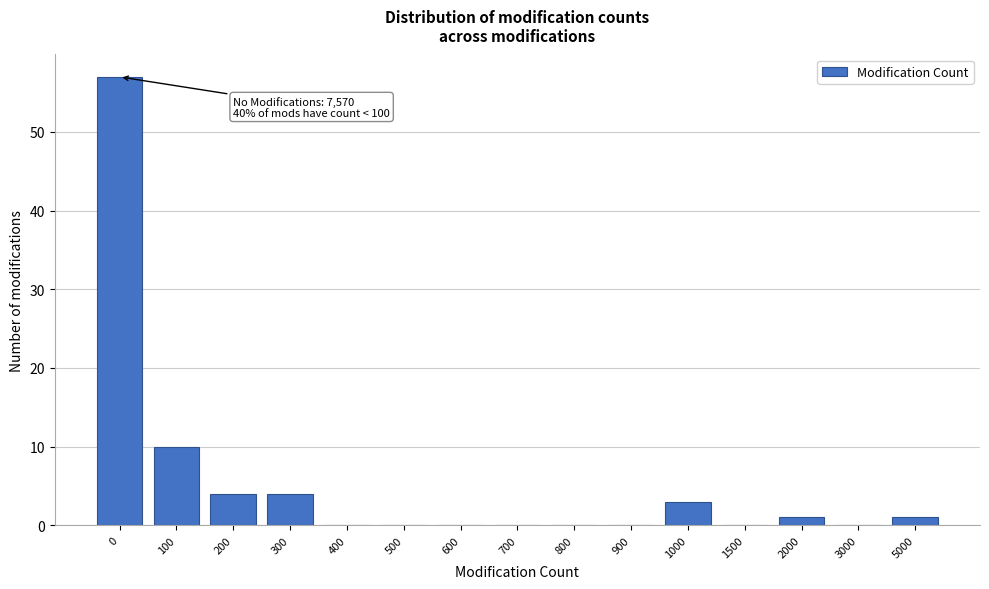

Reading right to left, transcribe all the data shown in this chart.

5000=1	3000=0	2000=1	1500=0	1000=3	900=0	800=0	700=0	600=0	500=0	400=0	300=4	200=4	100=10	0=57